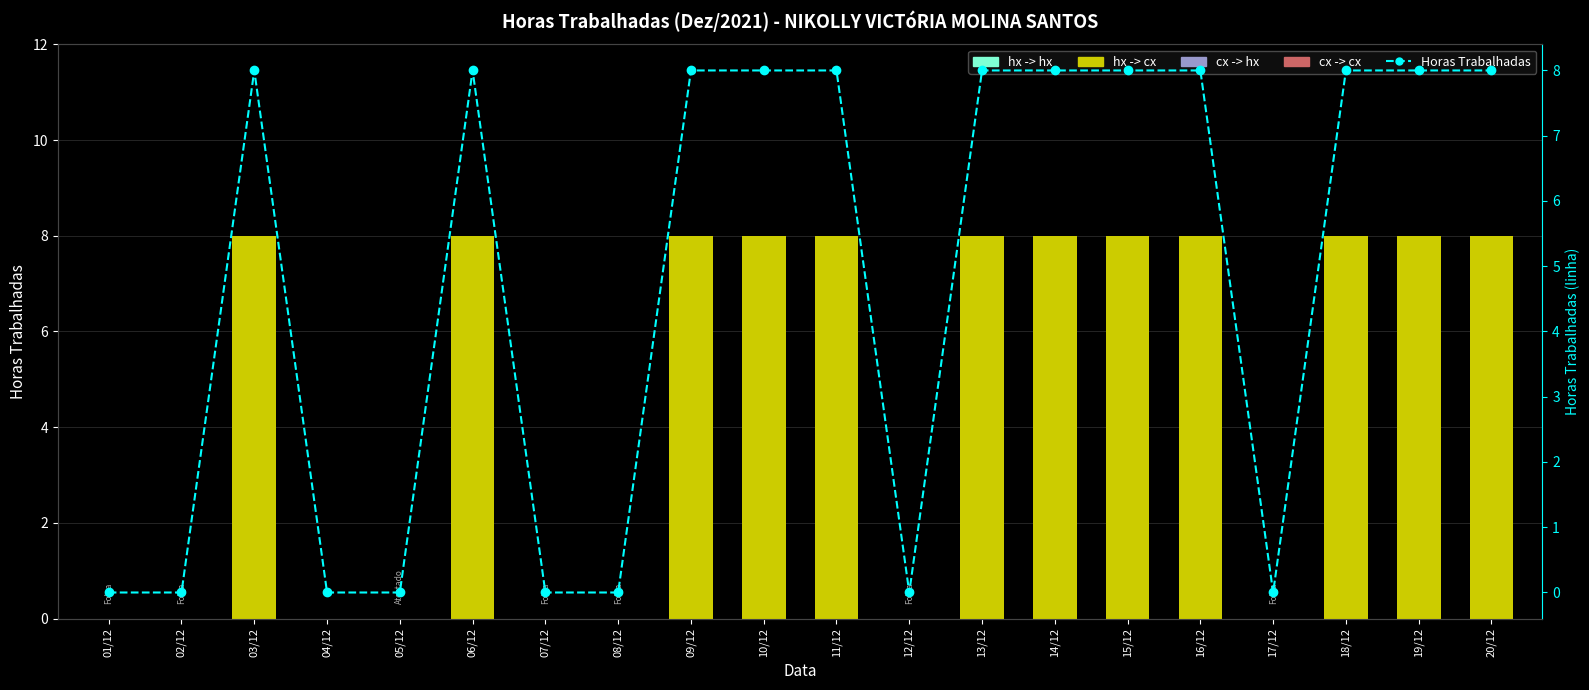

At how many categories does at least one series exceed 2?

12